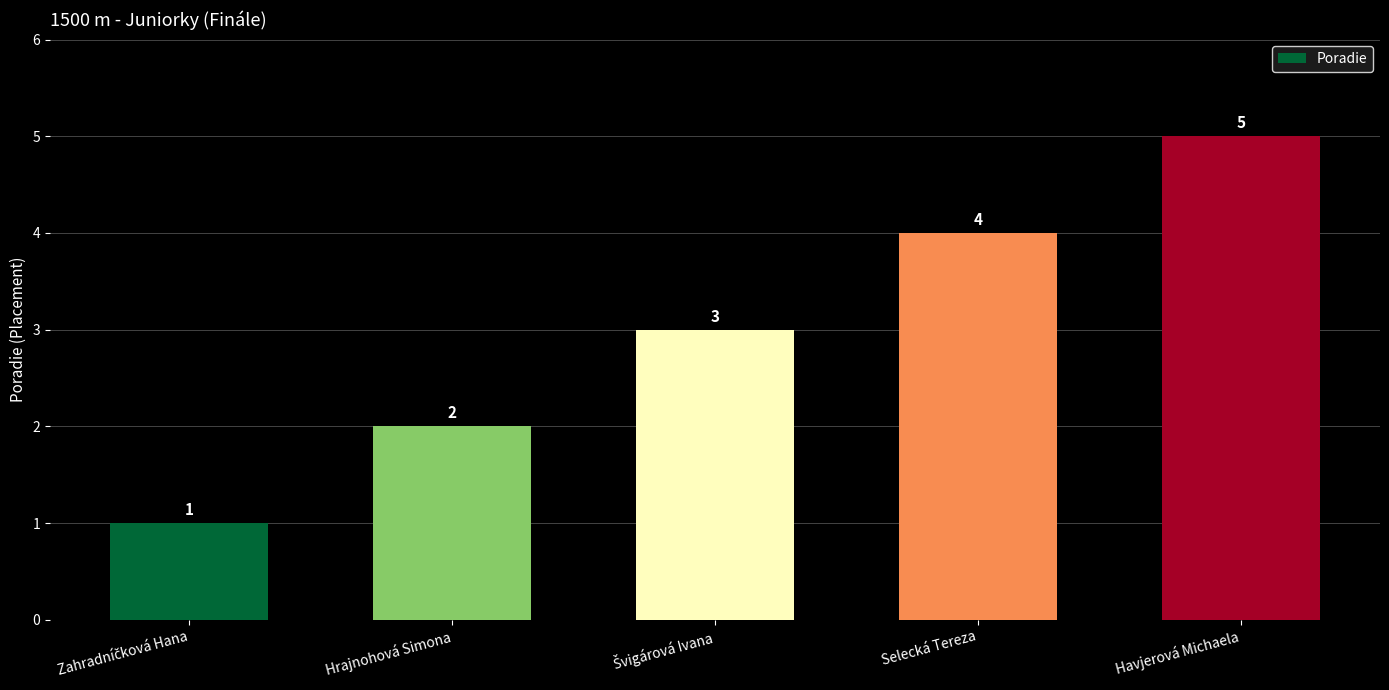

What is the maximum value shown in the chart?

5